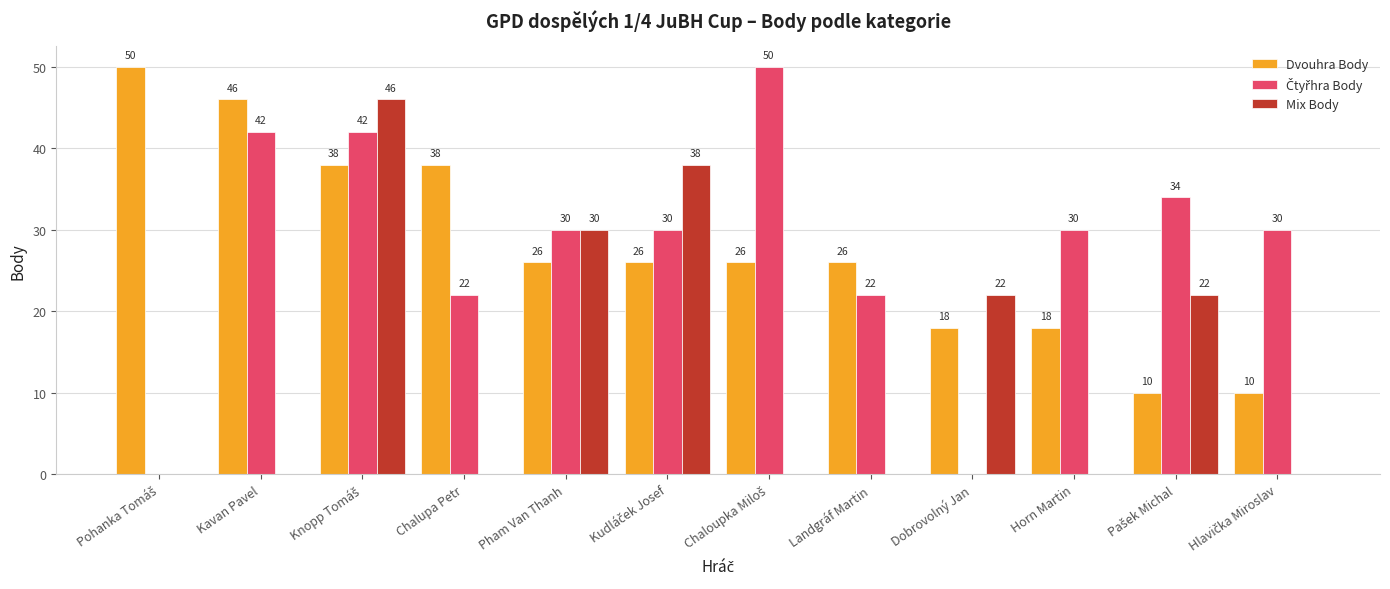

What is the maximum value for Mix Body?

46